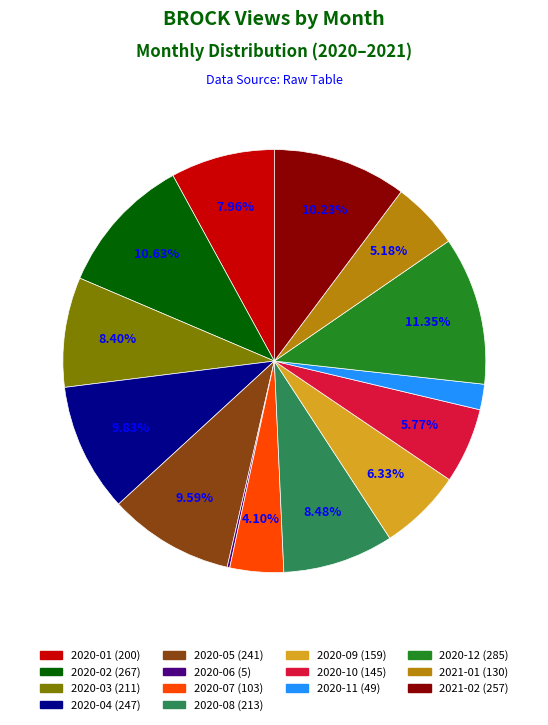

Is there a majority slice in this chart?

No